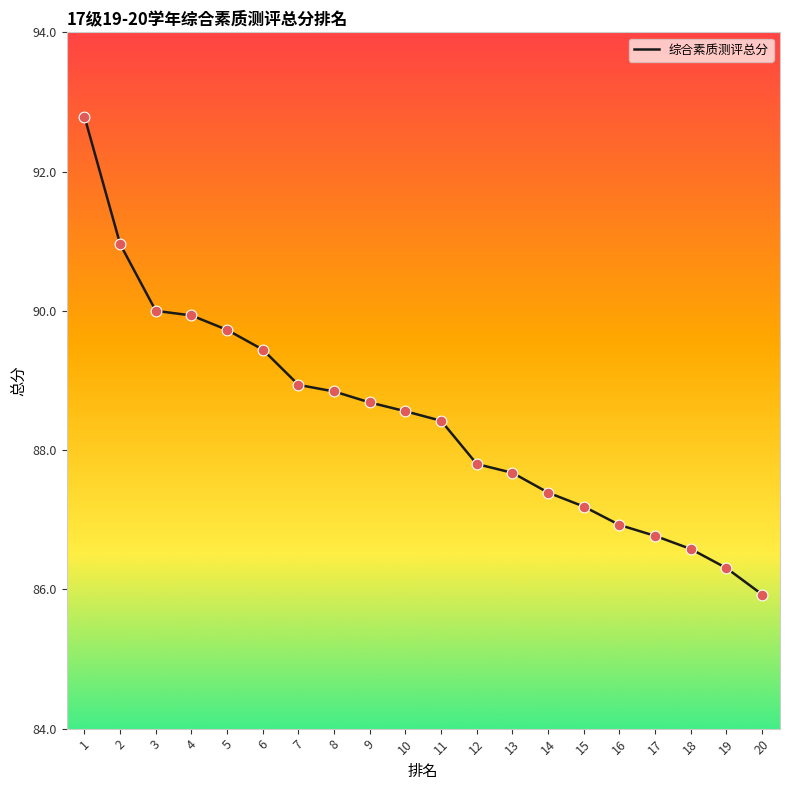

Which has a higher value, 17 or 6?

6